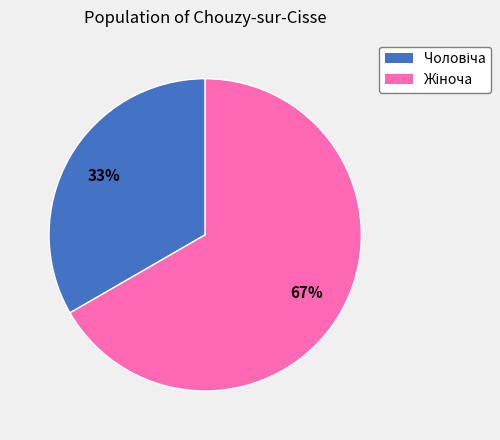

To the nearest percent, what is the average slice percentage?

50%